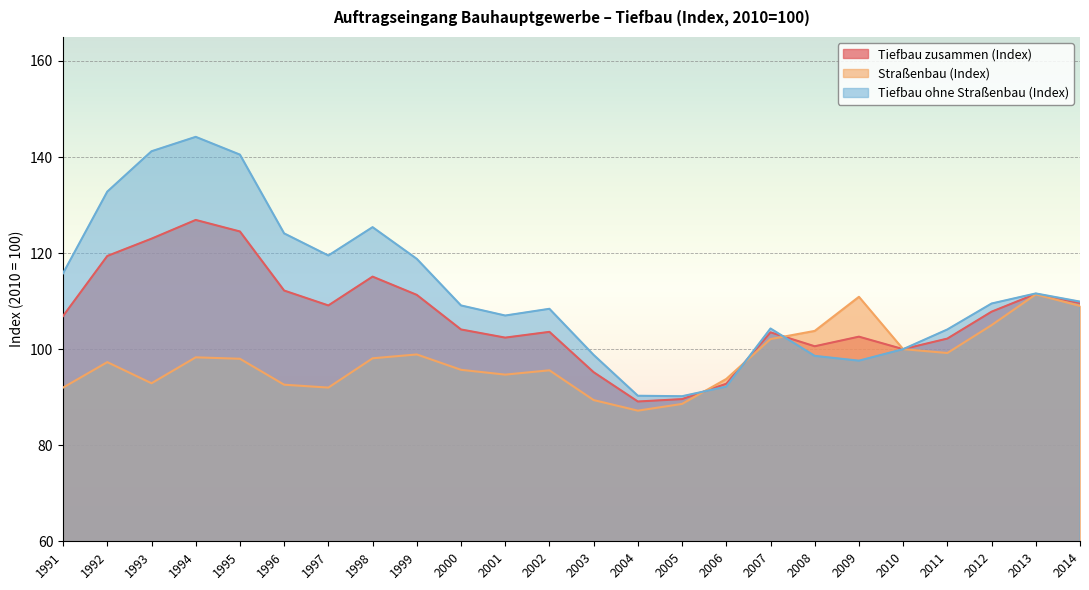

Where do Tiefbau zusammen (Index) and Tiefbau ohne Straßenbau (Index) first cross each other?

2005 and 2006